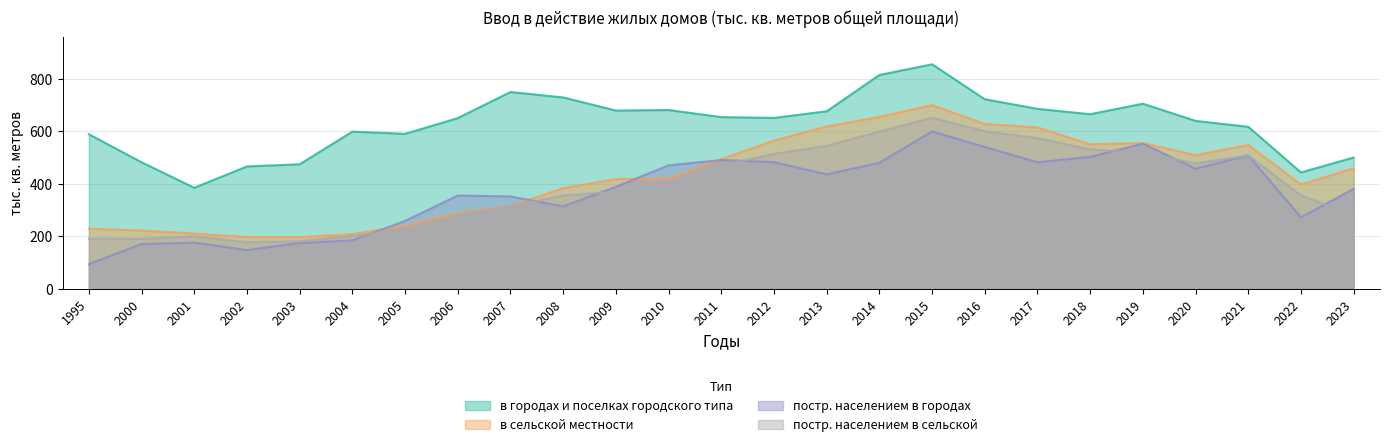

True or false: в городах и поселках городского типа and в сельской местности cross at least once.

False